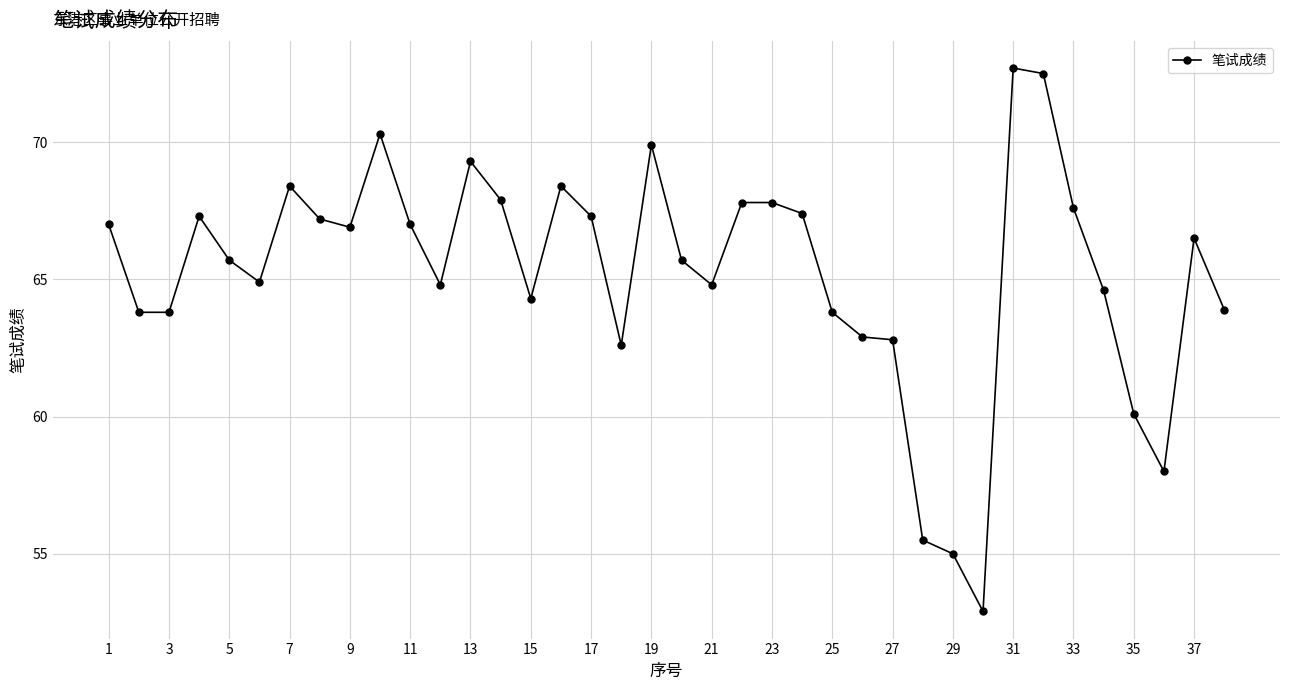

What is the greatest value displayed?

72.7